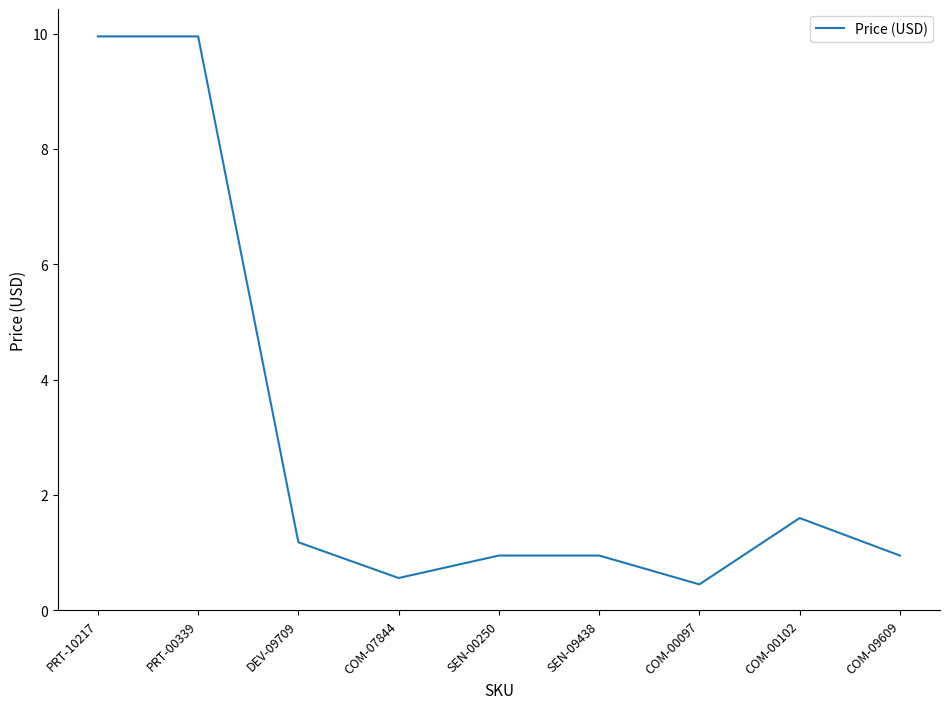

At which category does the chart reach its minimum across all series?

COM-00097